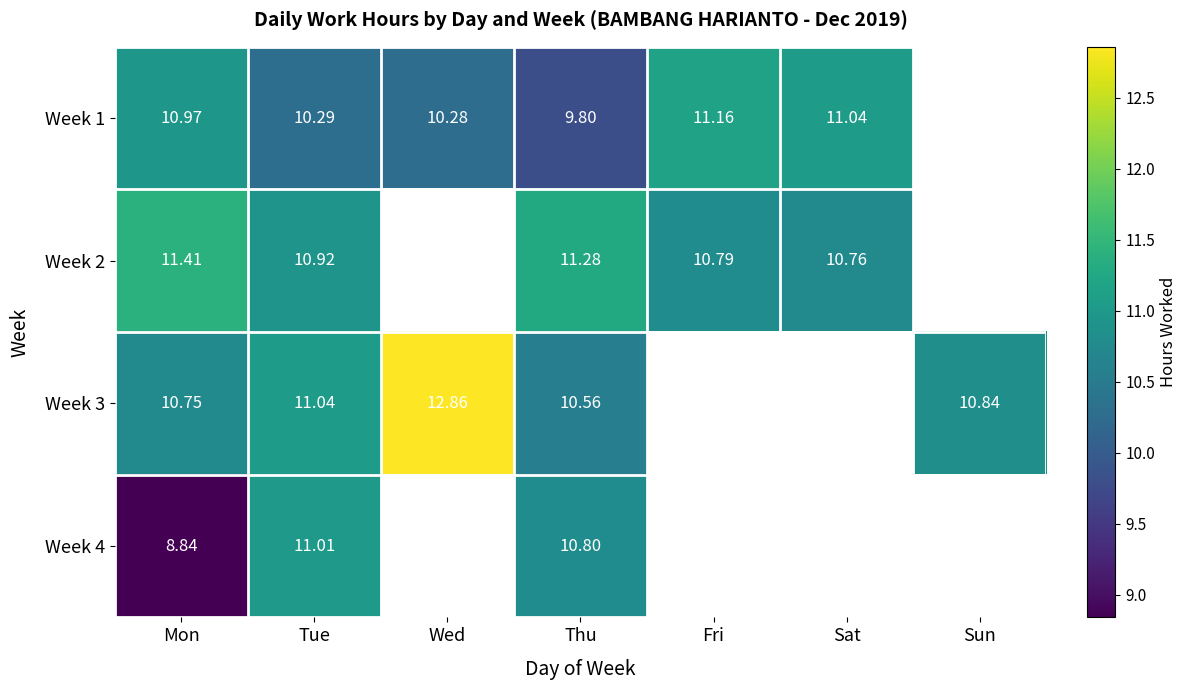

Is the value of Week 1 at Thu greater than the value of Week 2 at Sat?

No